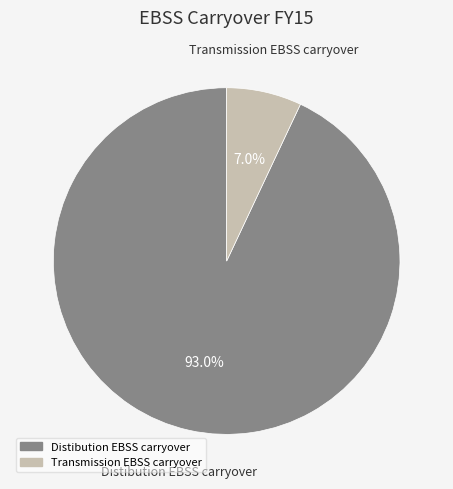

What is the smallest slice in the pie chart?

Transmission EBSS carryover